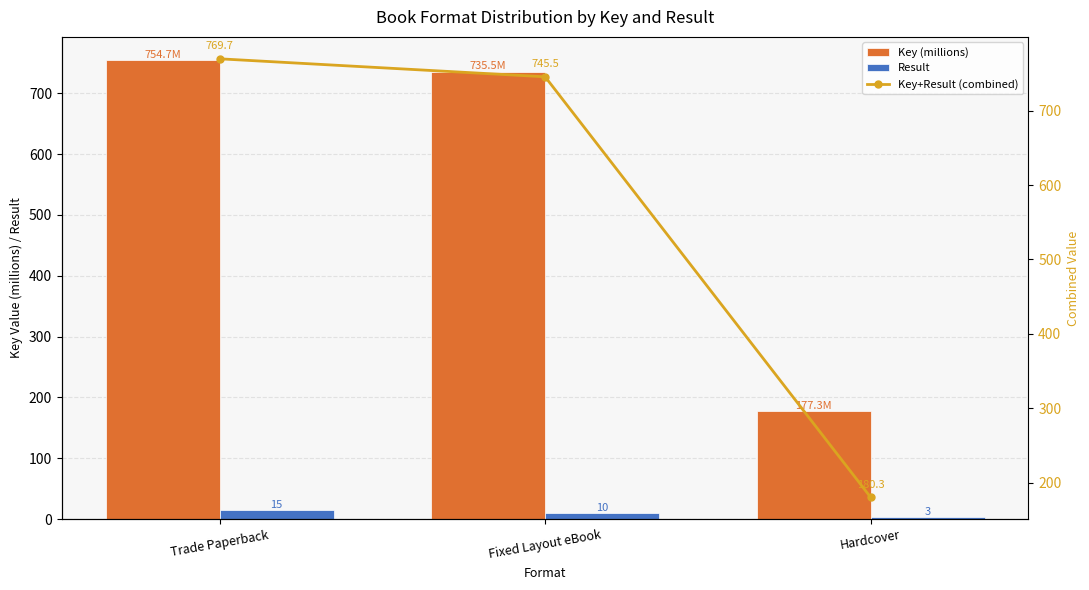

Count the number of categories in the chart.

3